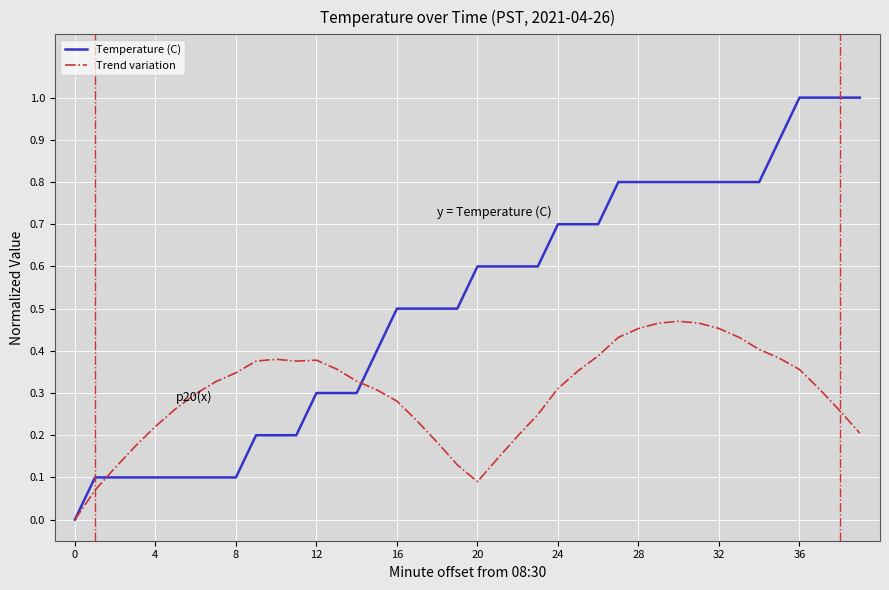

After their last crossing, which series has the higher values: Trend variation or Temperature (C)?

Temperature (C)